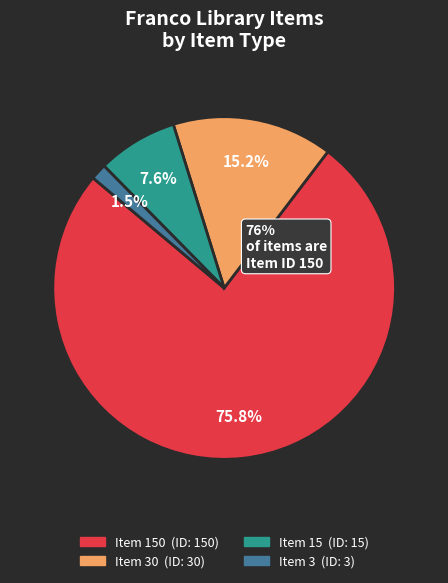

Is there any slice that represents more than half of the pie?

Yes